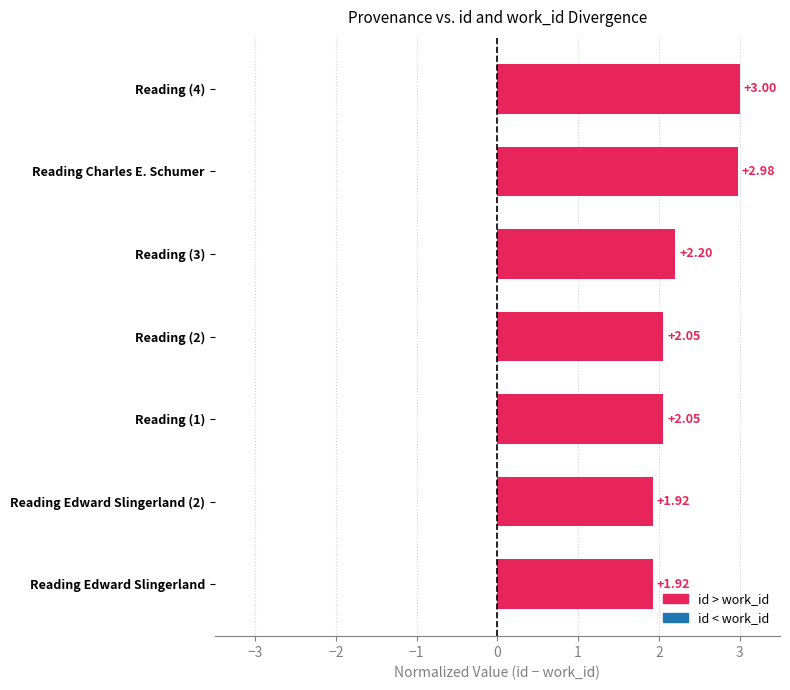

What is the average value?

2.3